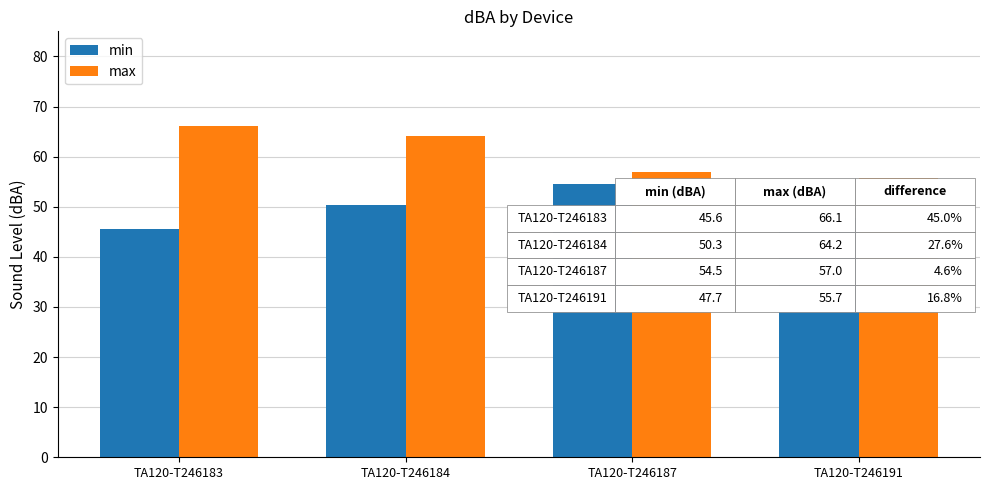

What is the greatest value displayed?

66.1